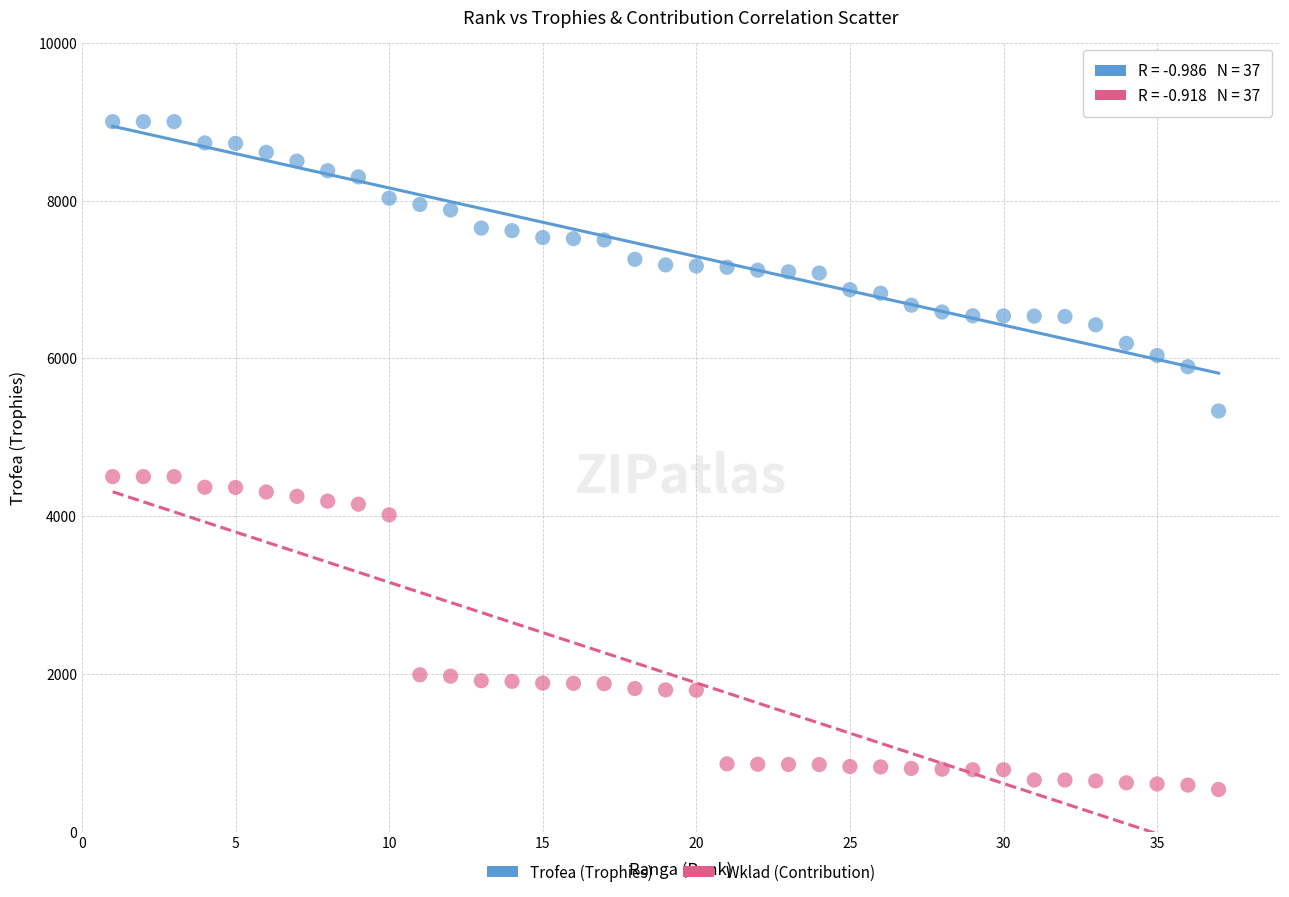

Which series has the widest spread of Y values?

Wklad (Contribution)